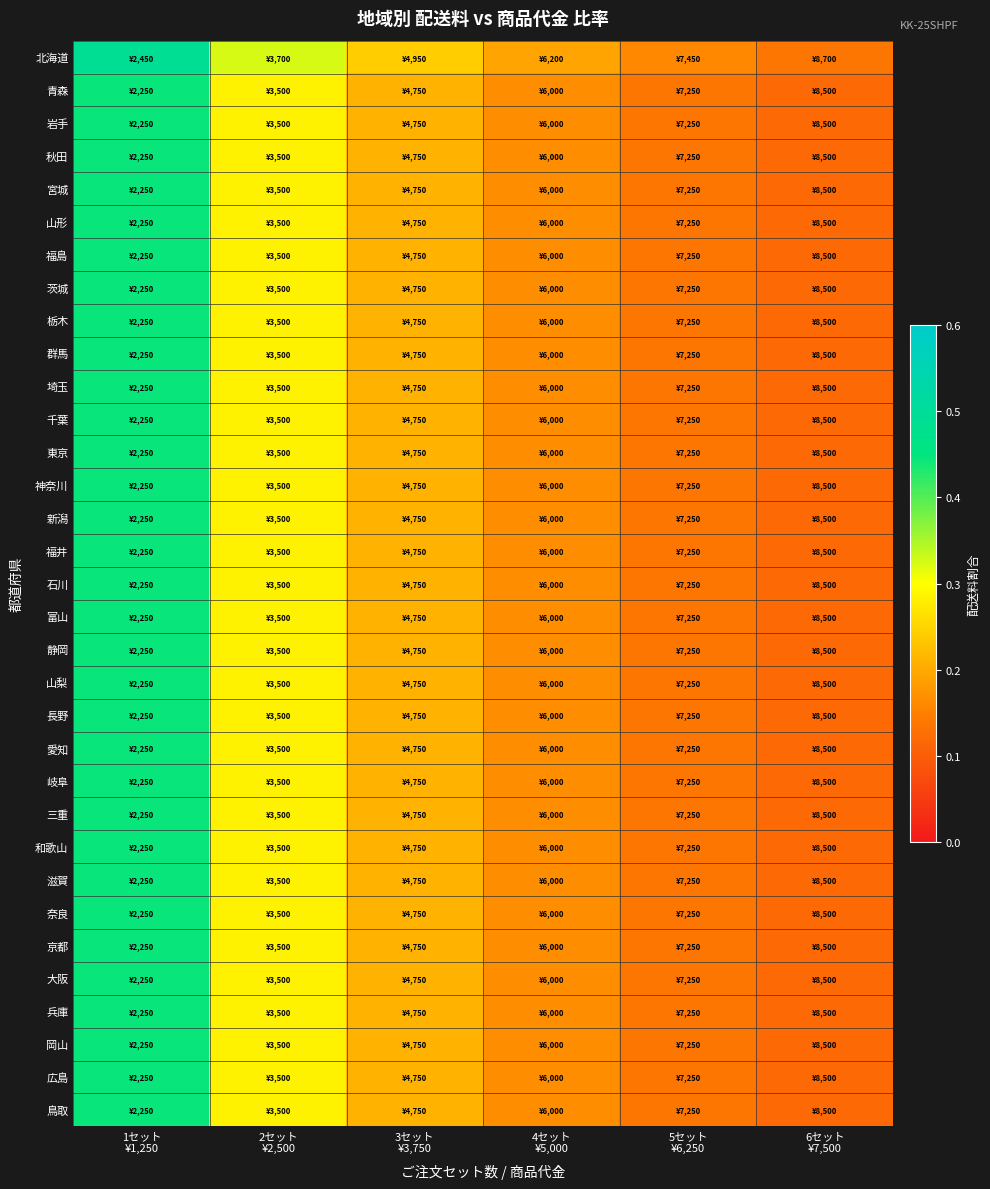

Reading left to right, transcribe all the data shown in this chart.

北海道: 1セット
¥1,250=0.5	2セット
¥2,500=0.3	3セット
¥3,750=0.2	4セット
¥5,000=0.2	5セット
¥6,250=0.2	6セット
¥7,500=0.1
青森: 1セット
¥1,250=0.4	2セット
¥2,500=0.3	3セット
¥3,750=0.2	4セット
¥5,000=0.2	5セット
¥6,250=0.1	6セット
¥7,500=0.1
岩手: 1セット
¥1,250=0.4	2セット
¥2,500=0.3	3セット
¥3,750=0.2	4セット
¥5,000=0.2	5セット
¥6,250=0.1	6セット
¥7,500=0.1
秋田: 1セット
¥1,250=0.4	2セット
¥2,500=0.3	3セット
¥3,750=0.2	4セット
¥5,000=0.2	5セット
¥6,250=0.1	6セット
¥7,500=0.1
宮城: 1セット
¥1,250=0.4	2セット
¥2,500=0.3	3セット
¥3,750=0.2	4セット
¥5,000=0.2	5セット
¥6,250=0.1	6セット
¥7,500=0.1
山形: 1セット
¥1,250=0.4	2セット
¥2,500=0.3	3セット
¥3,750=0.2	4セット
¥5,000=0.2	5セット
¥6,250=0.1	6セット
¥7,500=0.1
福島: 1セット
¥1,250=0.4	2セット
¥2,500=0.3	3セット
¥3,750=0.2	4セット
¥5,000=0.2	5セット
¥6,250=0.1	6セット
¥7,500=0.1
茨城: 1セット
¥1,250=0.4	2セット
¥2,500=0.3	3セット
¥3,750=0.2	4セット
¥5,000=0.2	5セット
¥6,250=0.1	6セット
¥7,500=0.1
栃木: 1セット
¥1,250=0.4	2セット
¥2,500=0.3	3セット
¥3,750=0.2	4セット
¥5,000=0.2	5セット
¥6,250=0.1	6セット
¥7,500=0.1
群馬: 1セット
¥1,250=0.4	2セット
¥2,500=0.3	3セット
¥3,750=0.2	4セット
¥5,000=0.2	5セット
¥6,250=0.1	6セット
¥7,500=0.1
埼玉: 1セット
¥1,250=0.4	2セット
¥2,500=0.3	3セット
¥3,750=0.2	4セット
¥5,000=0.2	5セット
¥6,250=0.1	6セット
¥7,500=0.1
千葉: 1セット
¥1,250=0.4	2セット
¥2,500=0.3	3セット
¥3,750=0.2	4セット
¥5,000=0.2	5セット
¥6,250=0.1	6セット
¥7,500=0.1
東京: 1セット
¥1,250=0.4	2セット
¥2,500=0.3	3セット
¥3,750=0.2	4セット
¥5,000=0.2	5セット
¥6,250=0.1	6セット
¥7,500=0.1
神奈川: 1セット
¥1,250=0.4	2セット
¥2,500=0.3	3セット
¥3,750=0.2	4セット
¥5,000=0.2	5セット
¥6,250=0.1	6セット
¥7,500=0.1
新潟: 1セット
¥1,250=0.4	2セット
¥2,500=0.3	3セット
¥3,750=0.2	4セット
¥5,000=0.2	5セット
¥6,250=0.1	6セット
¥7,500=0.1
福井: 1セット
¥1,250=0.4	2セット
¥2,500=0.3	3セット
¥3,750=0.2	4セット
¥5,000=0.2	5セット
¥6,250=0.1	6セット
¥7,500=0.1
石川: 1セット
¥1,250=0.4	2セット
¥2,500=0.3	3セット
¥3,750=0.2	4セット
¥5,000=0.2	5セット
¥6,250=0.1	6セット
¥7,500=0.1
富山: 1セット
¥1,250=0.4	2セット
¥2,500=0.3	3セット
¥3,750=0.2	4セット
¥5,000=0.2	5セット
¥6,250=0.1	6セット
¥7,500=0.1
静岡: 1セット
¥1,250=0.4	2セット
¥2,500=0.3	3セット
¥3,750=0.2	4セット
¥5,000=0.2	5セット
¥6,250=0.1	6セット
¥7,500=0.1
山梨: 1セット
¥1,250=0.4	2セット
¥2,500=0.3	3セット
¥3,750=0.2	4セット
¥5,000=0.2	5セット
¥6,250=0.1	6セット
¥7,500=0.1
長野: 1セット
¥1,250=0.4	2セット
¥2,500=0.3	3セット
¥3,750=0.2	4セット
¥5,000=0.2	5セット
¥6,250=0.1	6セット
¥7,500=0.1
愛知: 1セット
¥1,250=0.4	2セット
¥2,500=0.3	3セット
¥3,750=0.2	4セット
¥5,000=0.2	5セット
¥6,250=0.1	6セット
¥7,500=0.1
岐阜: 1セット
¥1,250=0.4	2セット
¥2,500=0.3	3セット
¥3,750=0.2	4セット
¥5,000=0.2	5セット
¥6,250=0.1	6セット
¥7,500=0.1
三重: 1セット
¥1,250=0.4	2セット
¥2,500=0.3	3セット
¥3,750=0.2	4セット
¥5,000=0.2	5セット
¥6,250=0.1	6セット
¥7,500=0.1
和歌山: 1セット
¥1,250=0.4	2セット
¥2,500=0.3	3セット
¥3,750=0.2	4セット
¥5,000=0.2	5セット
¥6,250=0.1	6セット
¥7,500=0.1
滋賀: 1セット
¥1,250=0.4	2セット
¥2,500=0.3	3セット
¥3,750=0.2	4セット
¥5,000=0.2	5セット
¥6,250=0.1	6セット
¥7,500=0.1
奈良: 1セット
¥1,250=0.4	2セット
¥2,500=0.3	3セット
¥3,750=0.2	4セット
¥5,000=0.2	5セット
¥6,250=0.1	6セット
¥7,500=0.1
京都: 1セット
¥1,250=0.4	2セット
¥2,500=0.3	3セット
¥3,750=0.2	4セット
¥5,000=0.2	5セット
¥6,250=0.1	6セット
¥7,500=0.1
大阪: 1セット
¥1,250=0.4	2セット
¥2,500=0.3	3セット
¥3,750=0.2	4セット
¥5,000=0.2	5セット
¥6,250=0.1	6セット
¥7,500=0.1
兵庫: 1セット
¥1,250=0.4	2セット
¥2,500=0.3	3セット
¥3,750=0.2	4セット
¥5,000=0.2	5セット
¥6,250=0.1	6セット
¥7,500=0.1
岡山: 1セット
¥1,250=0.4	2セット
¥2,500=0.3	3セット
¥3,750=0.2	4セット
¥5,000=0.2	5セット
¥6,250=0.1	6セット
¥7,500=0.1
広島: 1セット
¥1,250=0.4	2セット
¥2,500=0.3	3セット
¥3,750=0.2	4セット
¥5,000=0.2	5セット
¥6,250=0.1	6セット
¥7,500=0.1
鳥取: 1セット
¥1,250=0.4	2セット
¥2,500=0.3	3セット
¥3,750=0.2	4セット
¥5,000=0.2	5セット
¥6,250=0.1	6セット
¥7,500=0.1